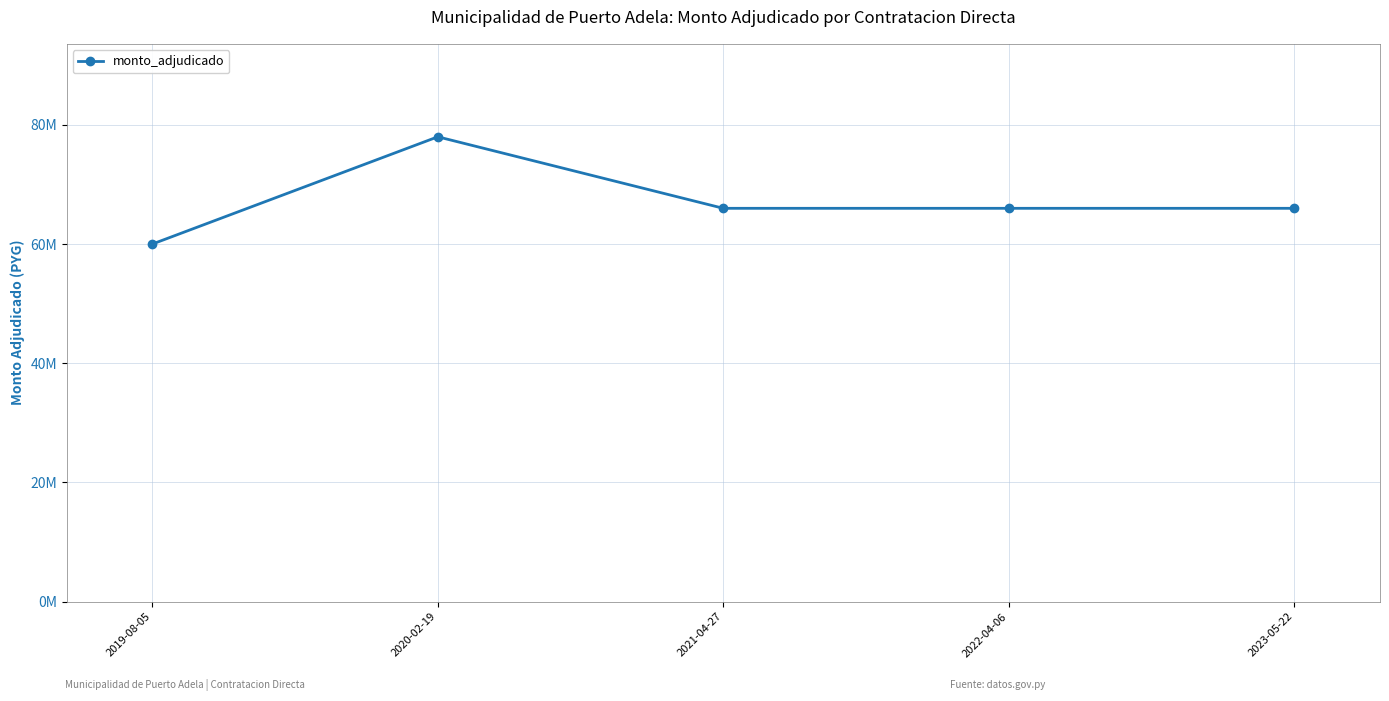

Is this an area chart (filled region under the line)?

No